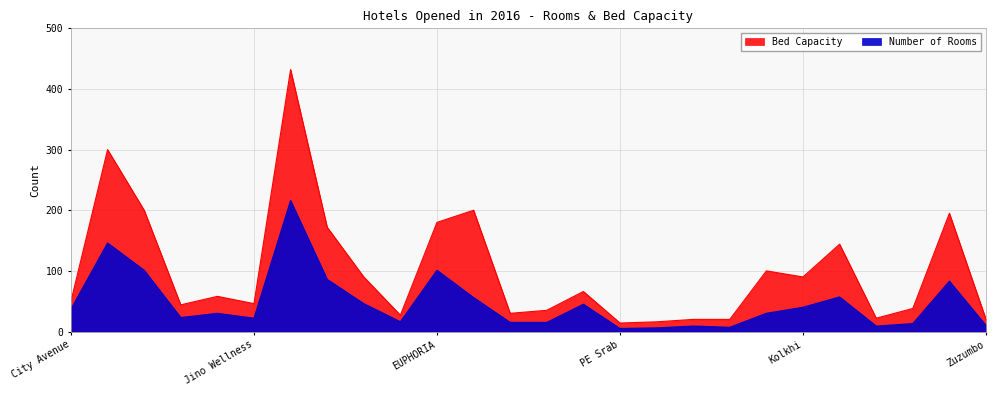

What is the highest value of the Bed Capacity series?

432